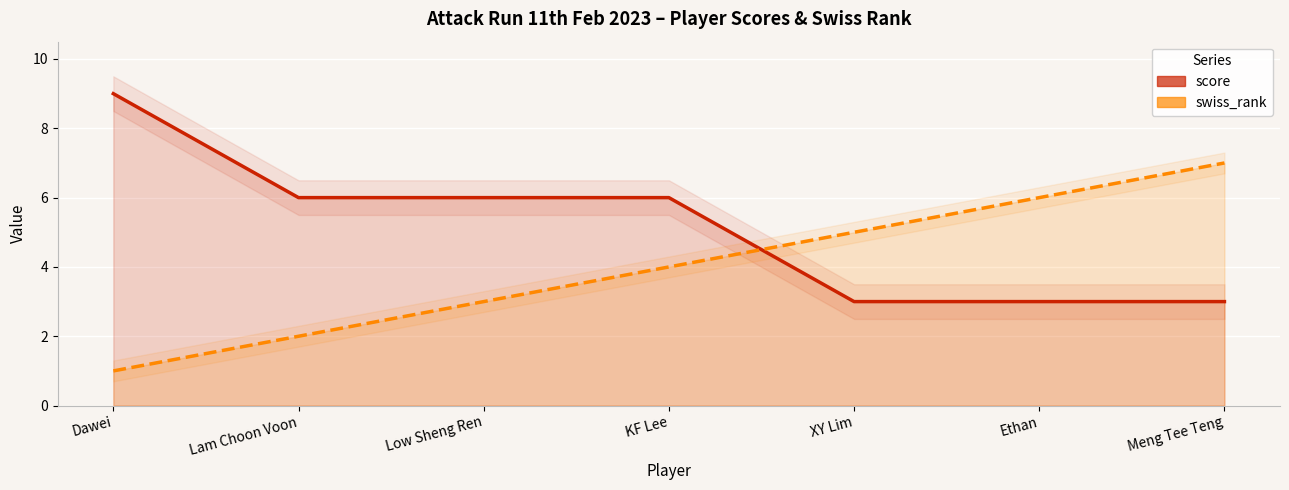

Which category has the lowest value in the score series?

XY Lim